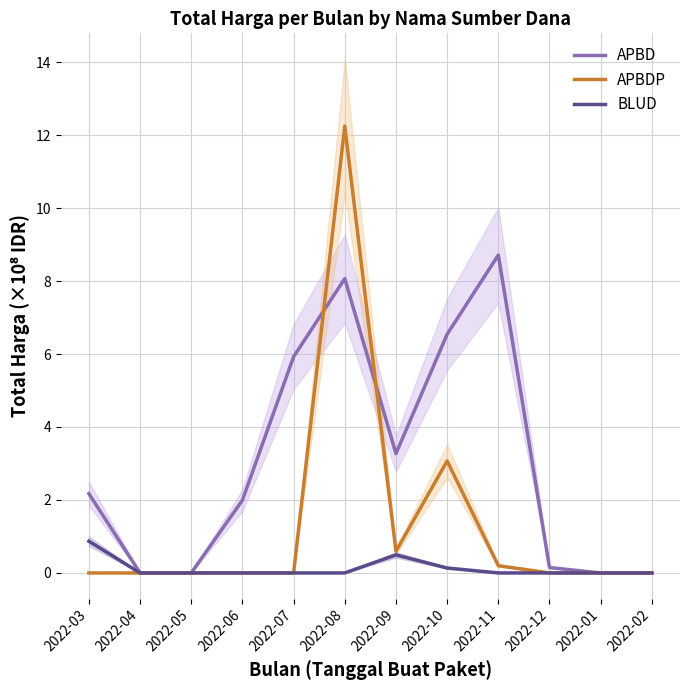

What is the label of the 10th point from the right?

2022-05